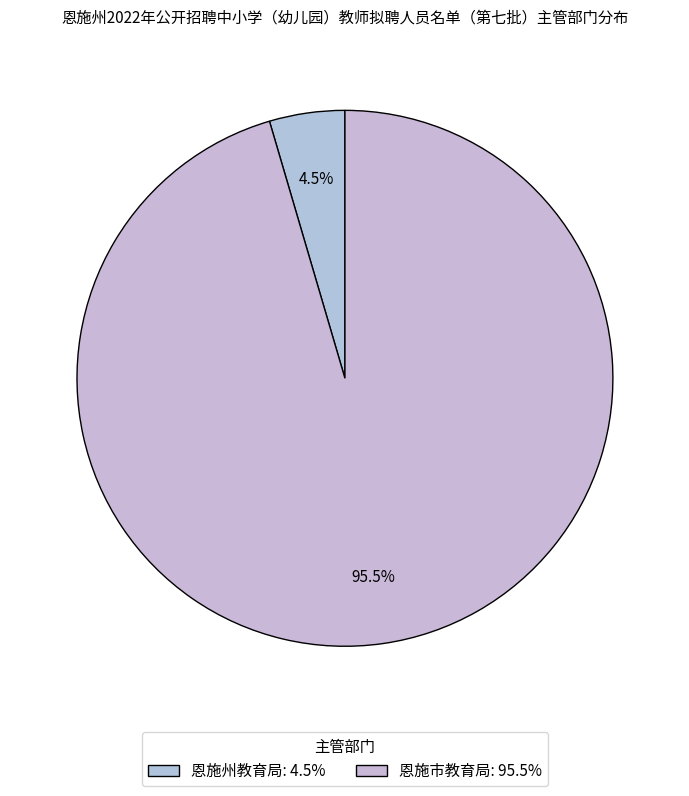

To the nearest percent, what is the difference between the largest and smallest slice percentages?

91%